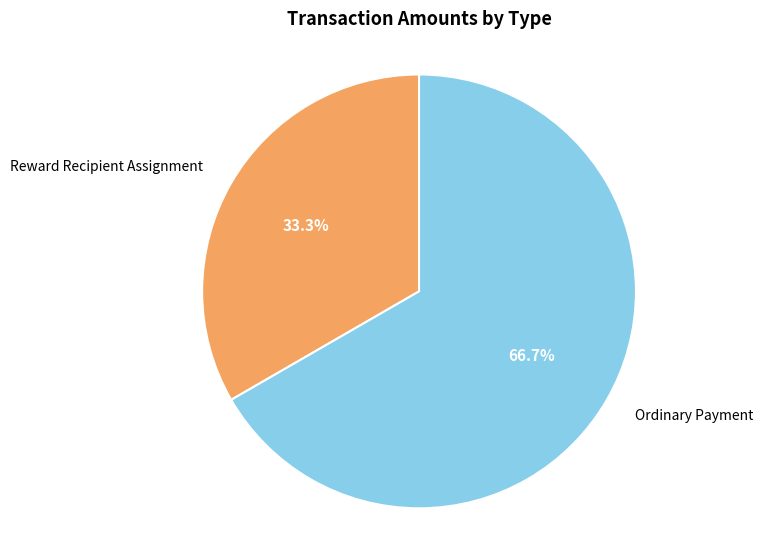

To the nearest percent, what is the average slice percentage?

50%